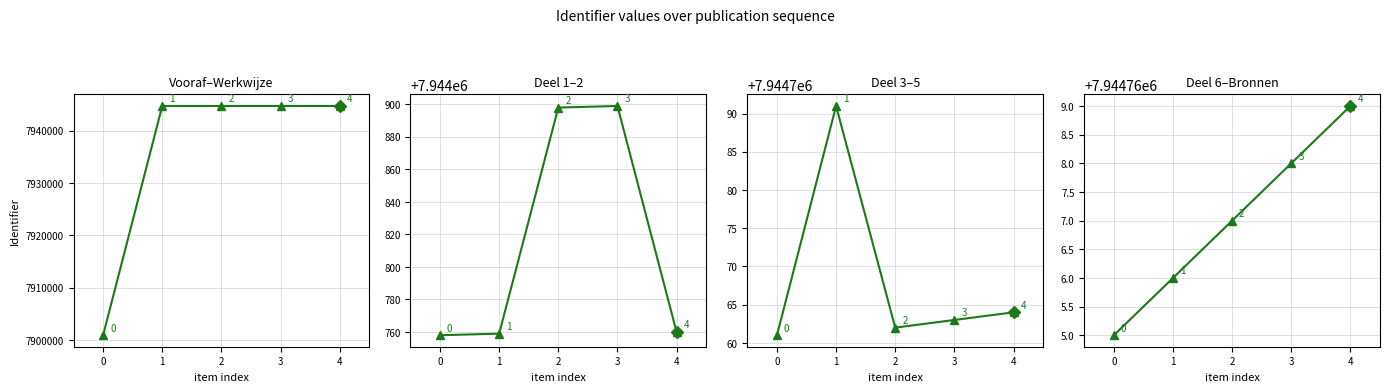

True or false: there are more than 0 points higher than both neighbors.

True